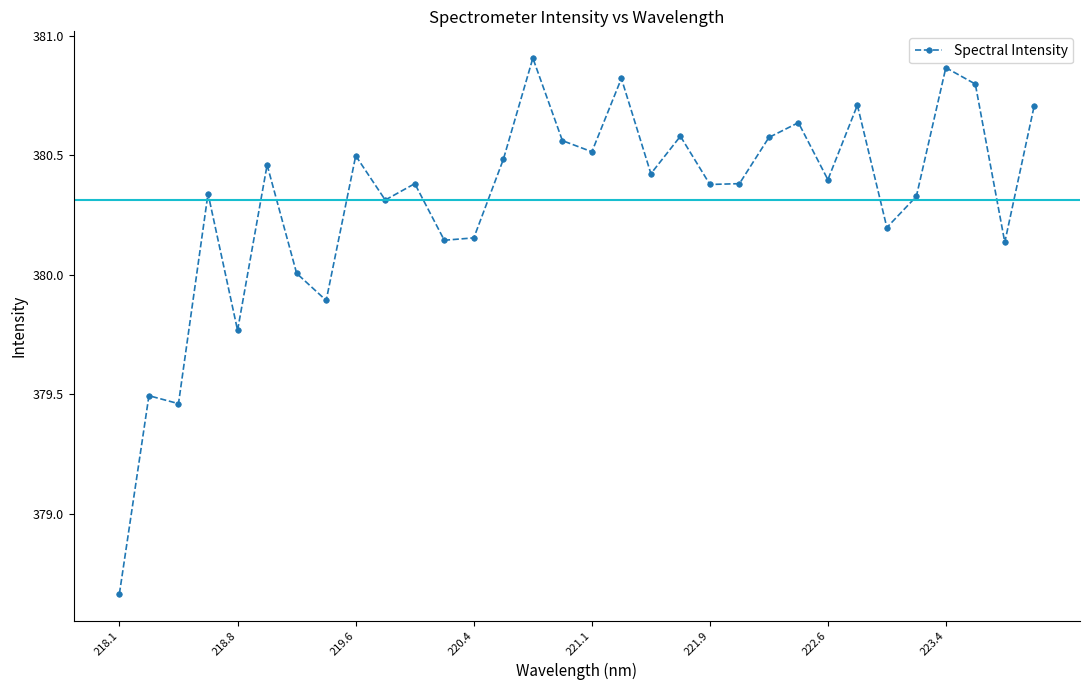

What is the sum of all values?

12170.0